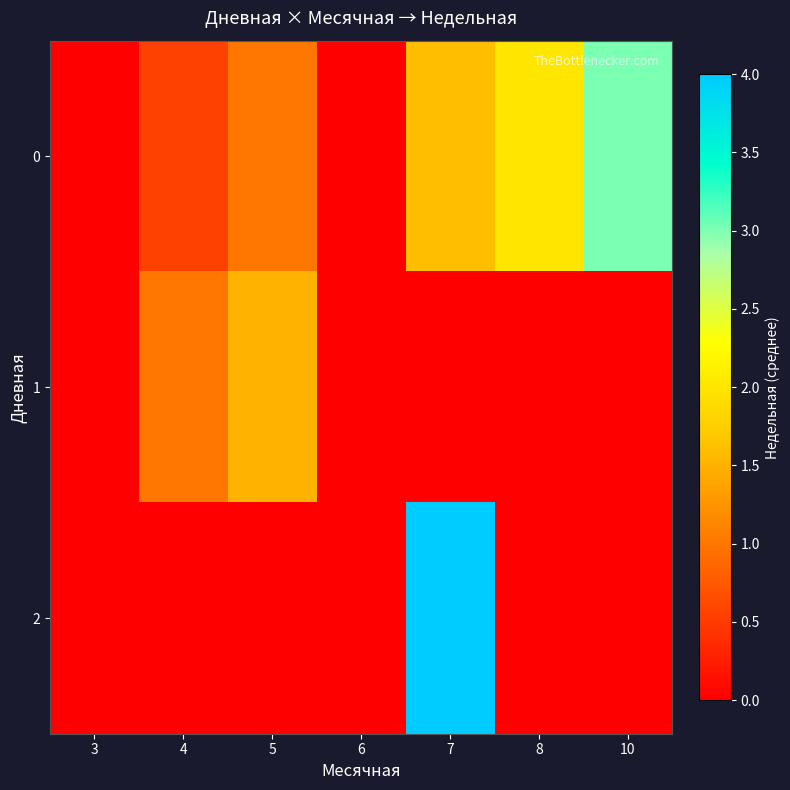

List the series in order of their peak value, highest first.

2, 0, 1